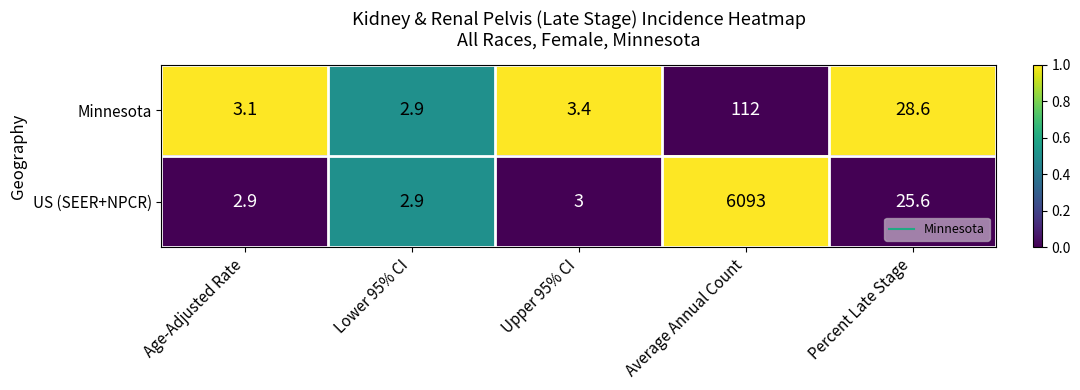

Is it true that US (SEER+NPCR) equals 6093.0 at Average Annual Count?

True